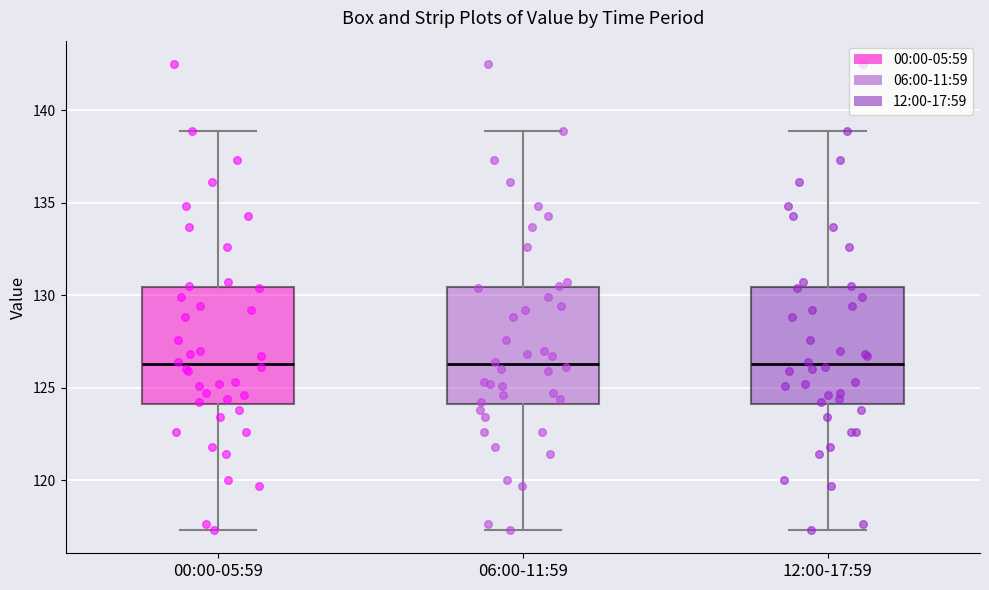

Reading left to right, read every box against the y-axis: the position of its median line, the range the box covers, and the ends of its whiskers. The values are not printed on the chart, so give them approximately, as read against the axis.

00:00-05:59: median 126.5, box 124.0 to 130.5, whiskers 117.5 to 139.0
06:00-11:59: median 126.5, box 124.0 to 130.5, whiskers 117.5 to 139.0
12:00-17:59: median 126.5, box 124.0 to 130.5, whiskers 117.5 to 139.0